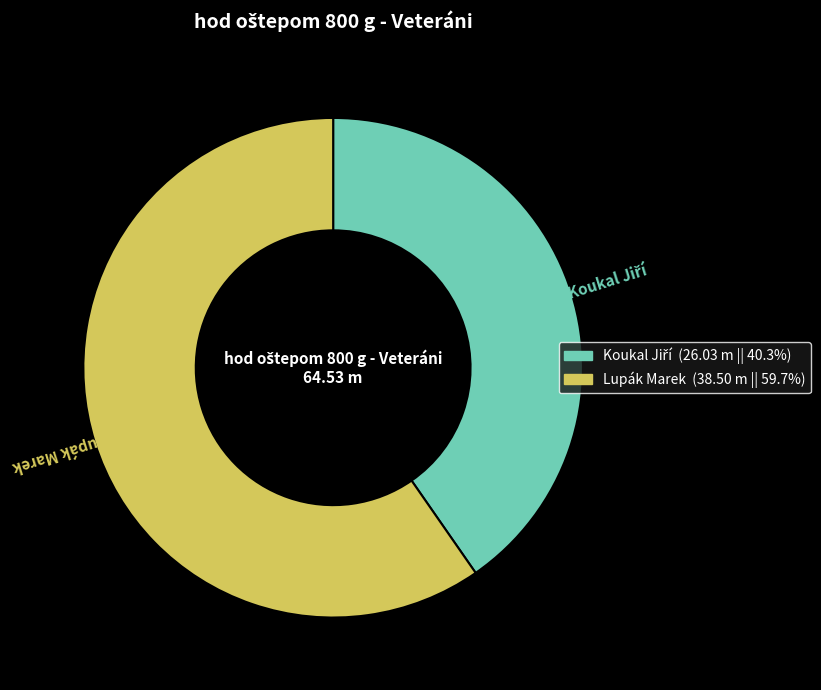

Is there a majority slice in this chart?

Yes